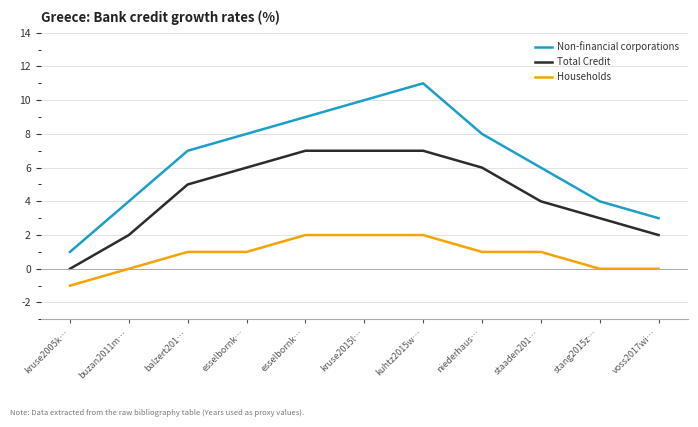

What are all the series names shown in the legend?

Non-financial corporations, Total Credit, Households